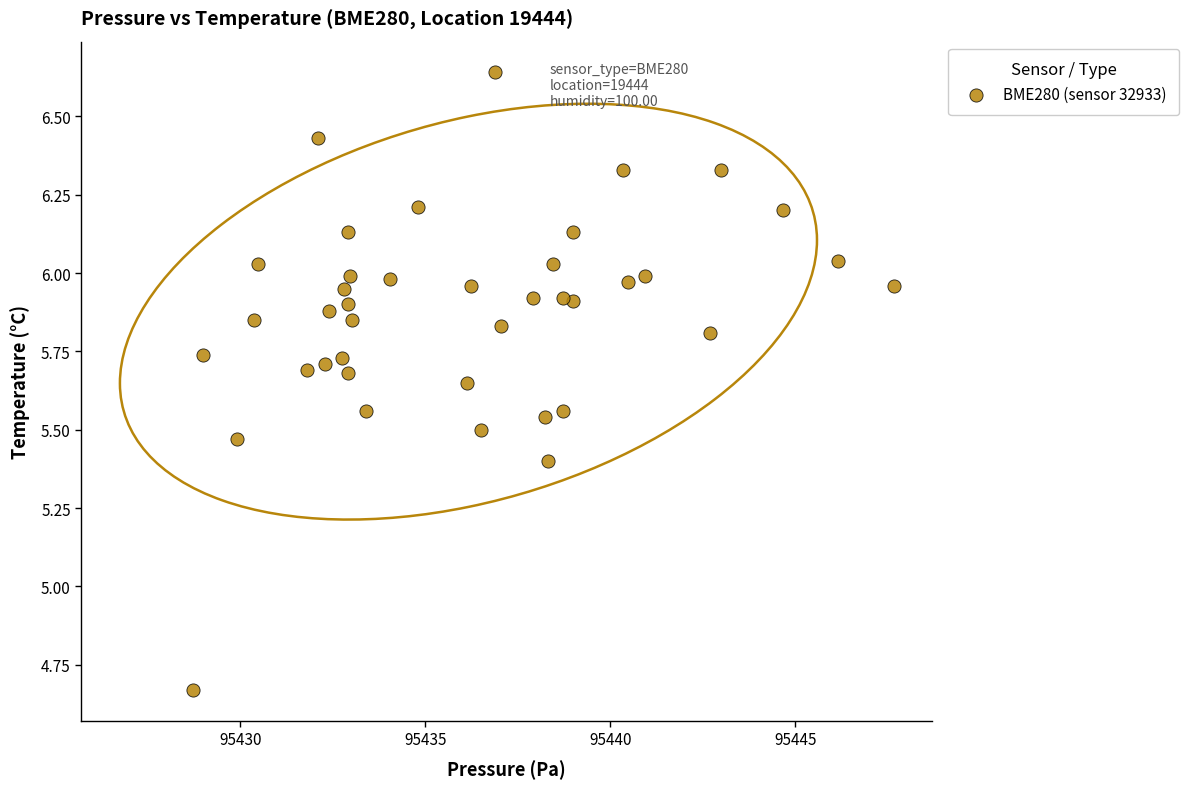

What is the range of Y values (max minus min)?

2.0